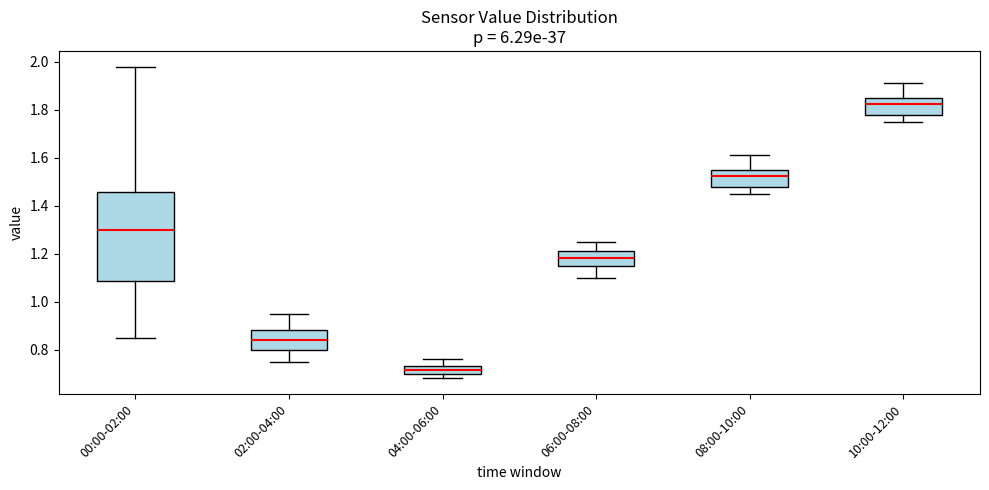

Reading left to right, transcribe this box plot: for each box, give where its median line is, the range the box spans, and where its two whiskers end, as read against the y-axis. The values are not printed on the chart, so give them approximately, as read against the axis.

00:00-02:00: median 1.30, box 1.08 to 1.46, whiskers 0.86 to 1.98
02:00-04:00: median 0.84, box 0.80 to 0.88, whiskers 0.76 to 0.96
04:00-06:00: median 0.72, box 0.70 to 0.74, whiskers 0.68 to 0.76
06:00-08:00: median 1.18, box 1.14 to 1.22, whiskers 1.10 to 1.26
08:00-10:00: median 1.52, box 1.48 to 1.56, whiskers 1.46 to 1.62
10:00-12:00: median 1.82, box 1.78 to 1.86, whiskers 1.76 to 1.92